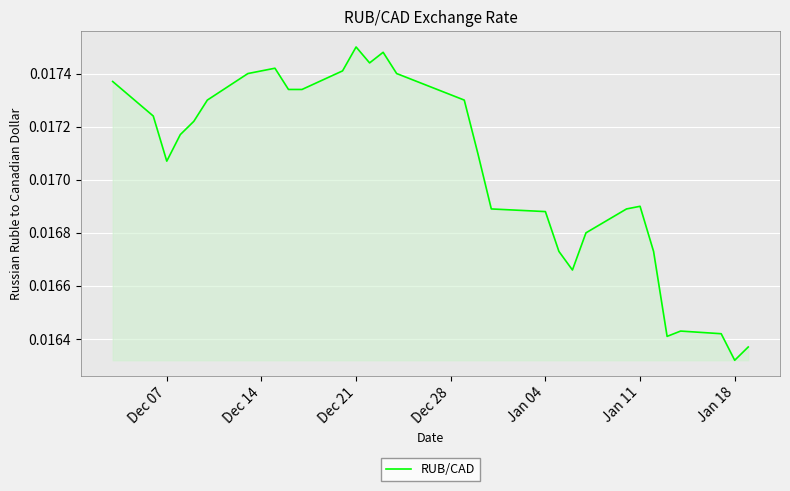

Where is the data nearest to the value 0?

Jan 18